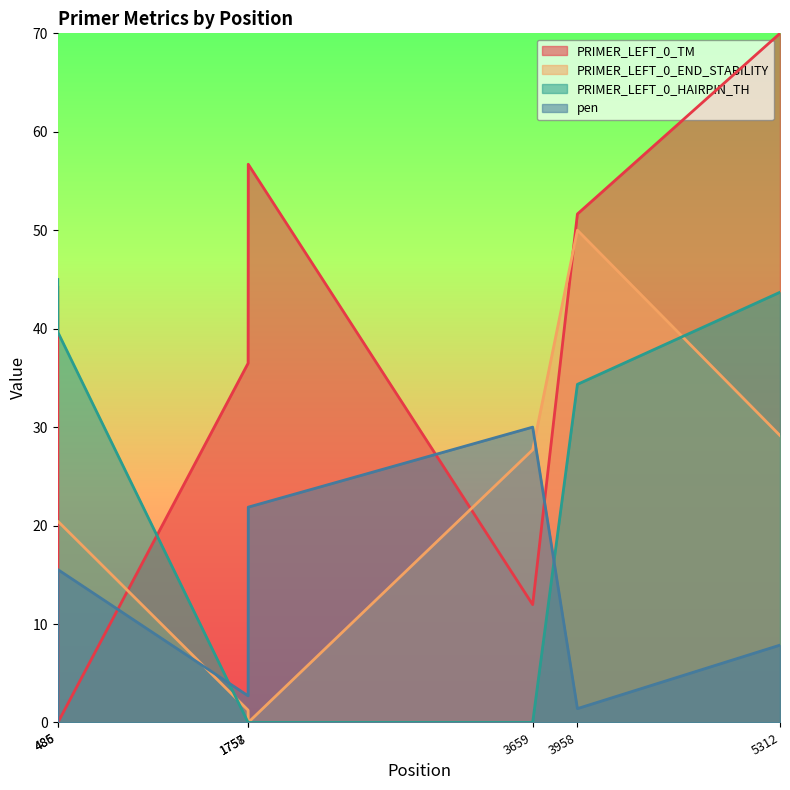

Is it true that PRIMER_LEFT_0_END_STABILITY equals 0.0 at 1758?

True